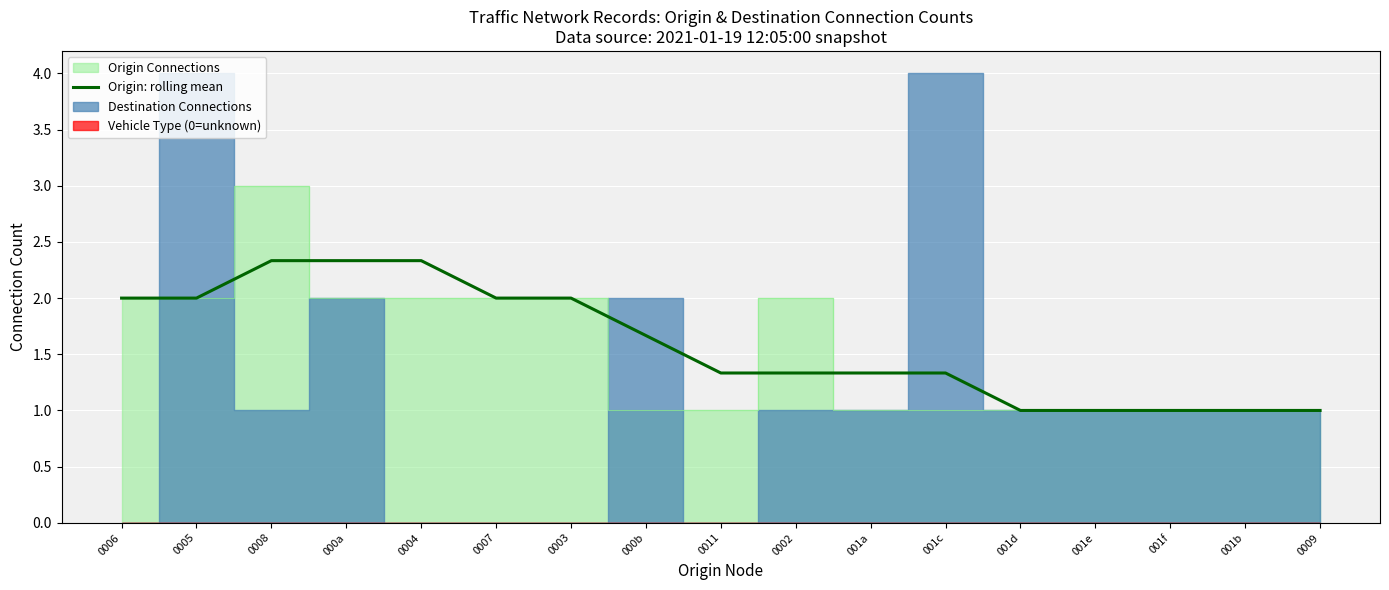

What is the highest value of the Origin: rolling mean series?

2.3